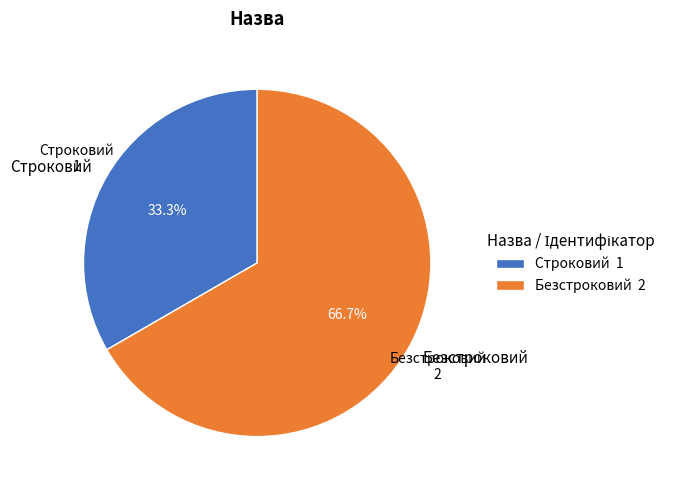

Count the number of slices in the pie.

2